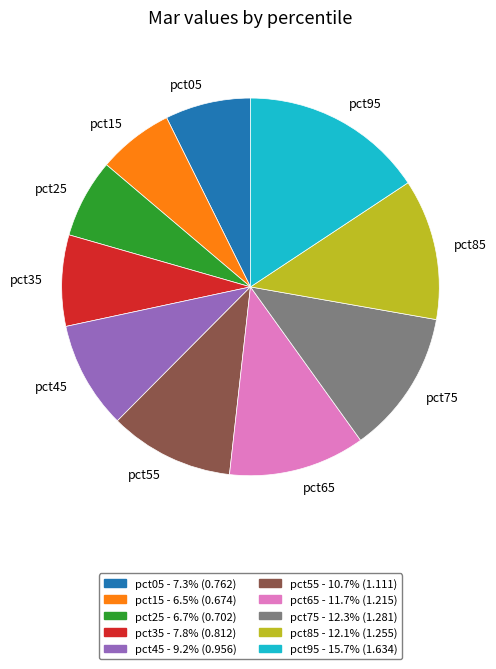

Combined, do pct75 and pct65 account for over 50%?

No